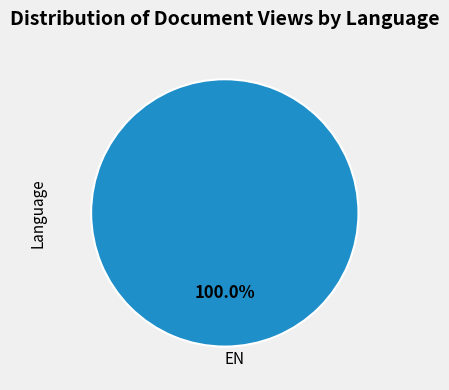

Rank the categories by value from highest to lowest.

EN